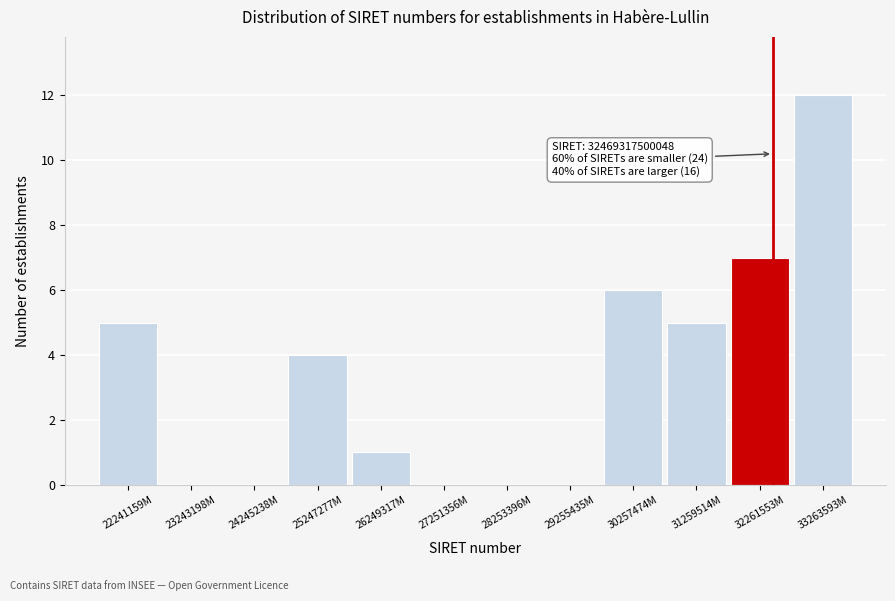

Reading left to right, transcribe all the data shown in this chart.

22241159M=5	23243198M=0	24245238M=0	25247277M=4	26249317M=1	27251356M=0	28253396M=0	29255435M=0	30257474M=6	31259514M=5	32261553M=7	33263593M=12